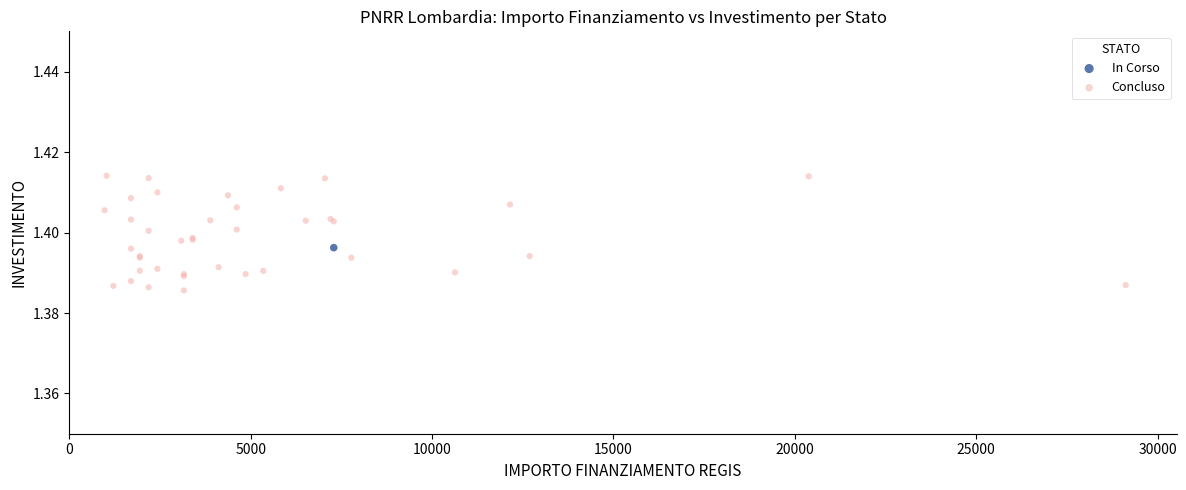

What are all the series names shown in the legend?

In Corso, Concluso